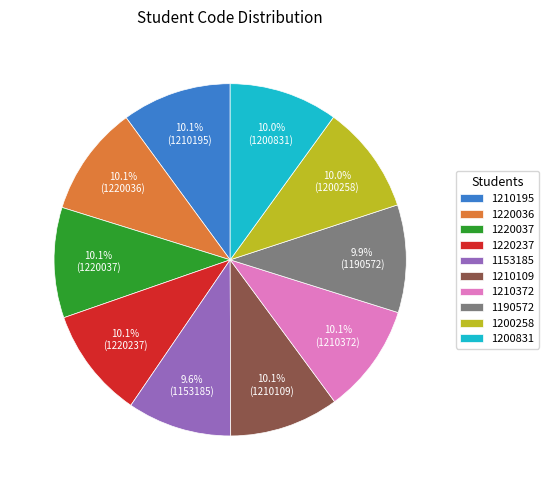

Count the number of slices in the pie.

10